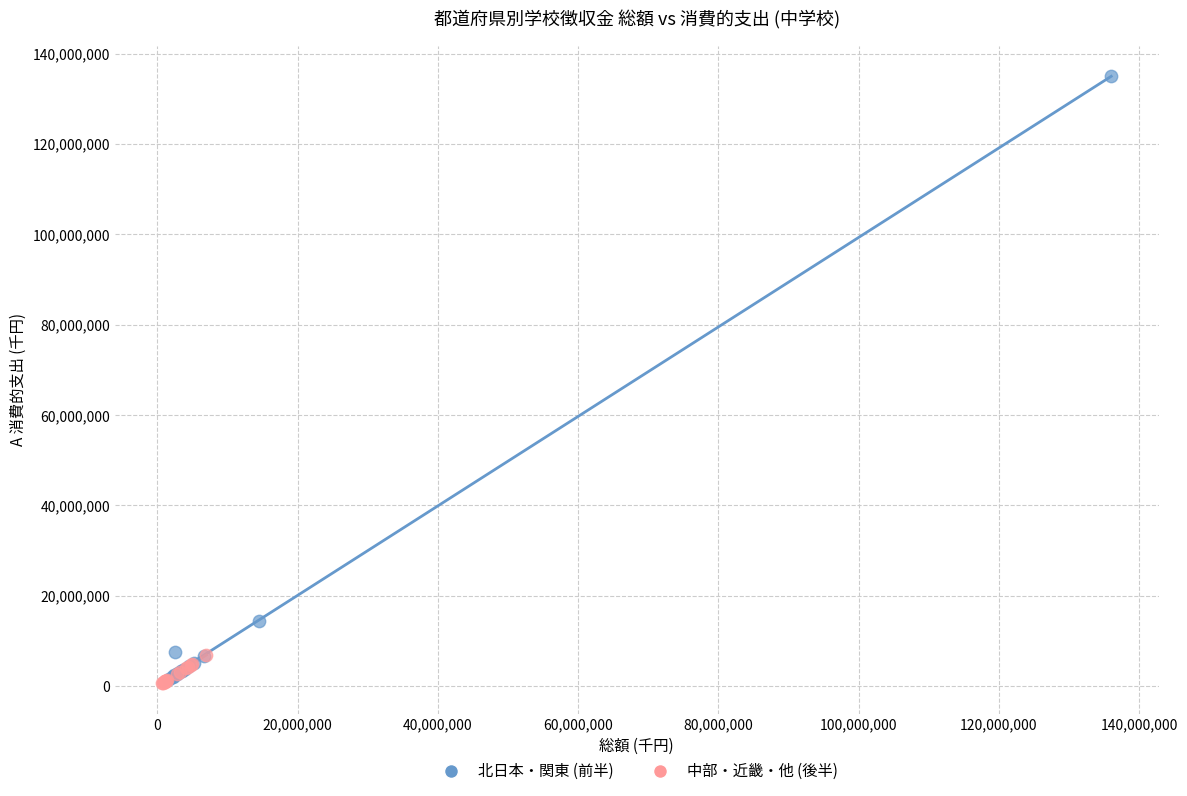

Which series has the widest spread of Y values?

北日本・関東 (前半)